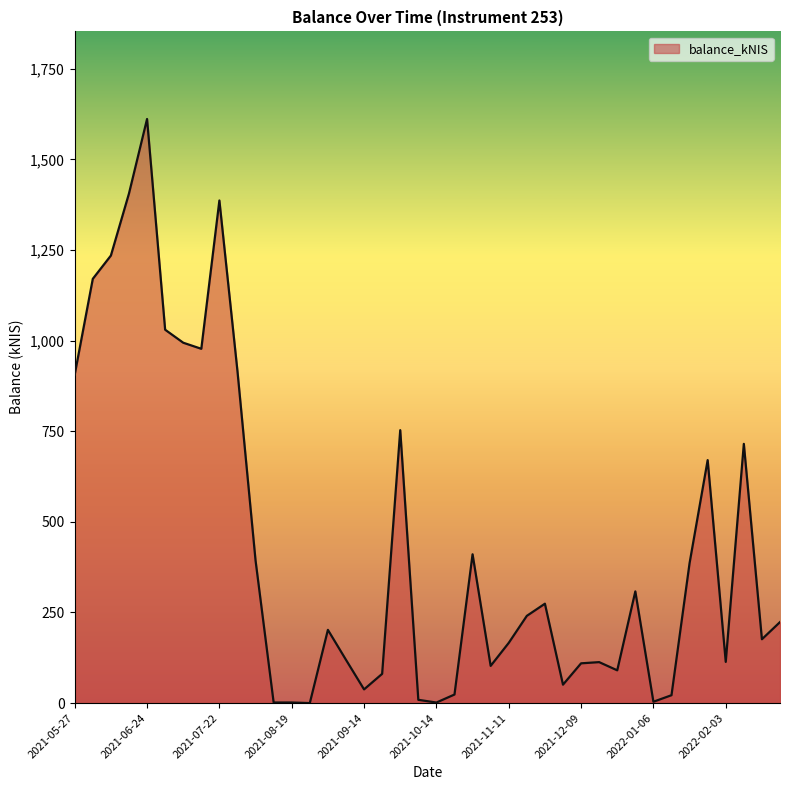

What is the greatest value displayed?

1611.5